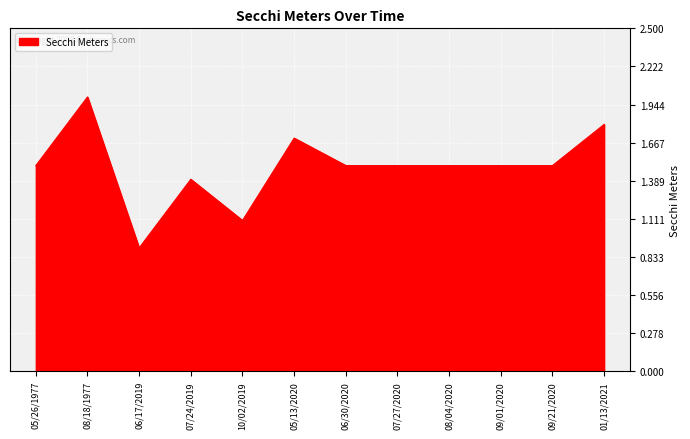

What is the difference between the values at 01/13/2021 and 06/17/2019?

0.9